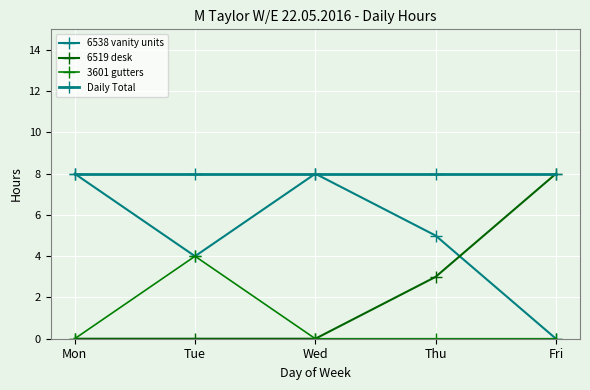

What is the value of the Daily Total point at the 1st from the left?

8